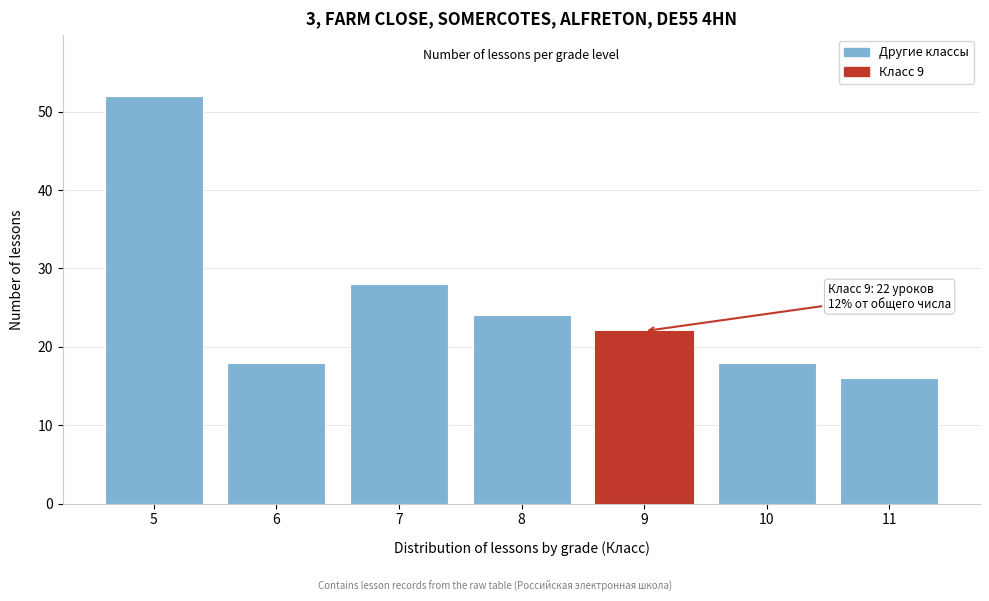

Reading left to right, what are all the values shown in this chart?

5=52	6=18	7=28	8=24	9=22	10=18	11=16